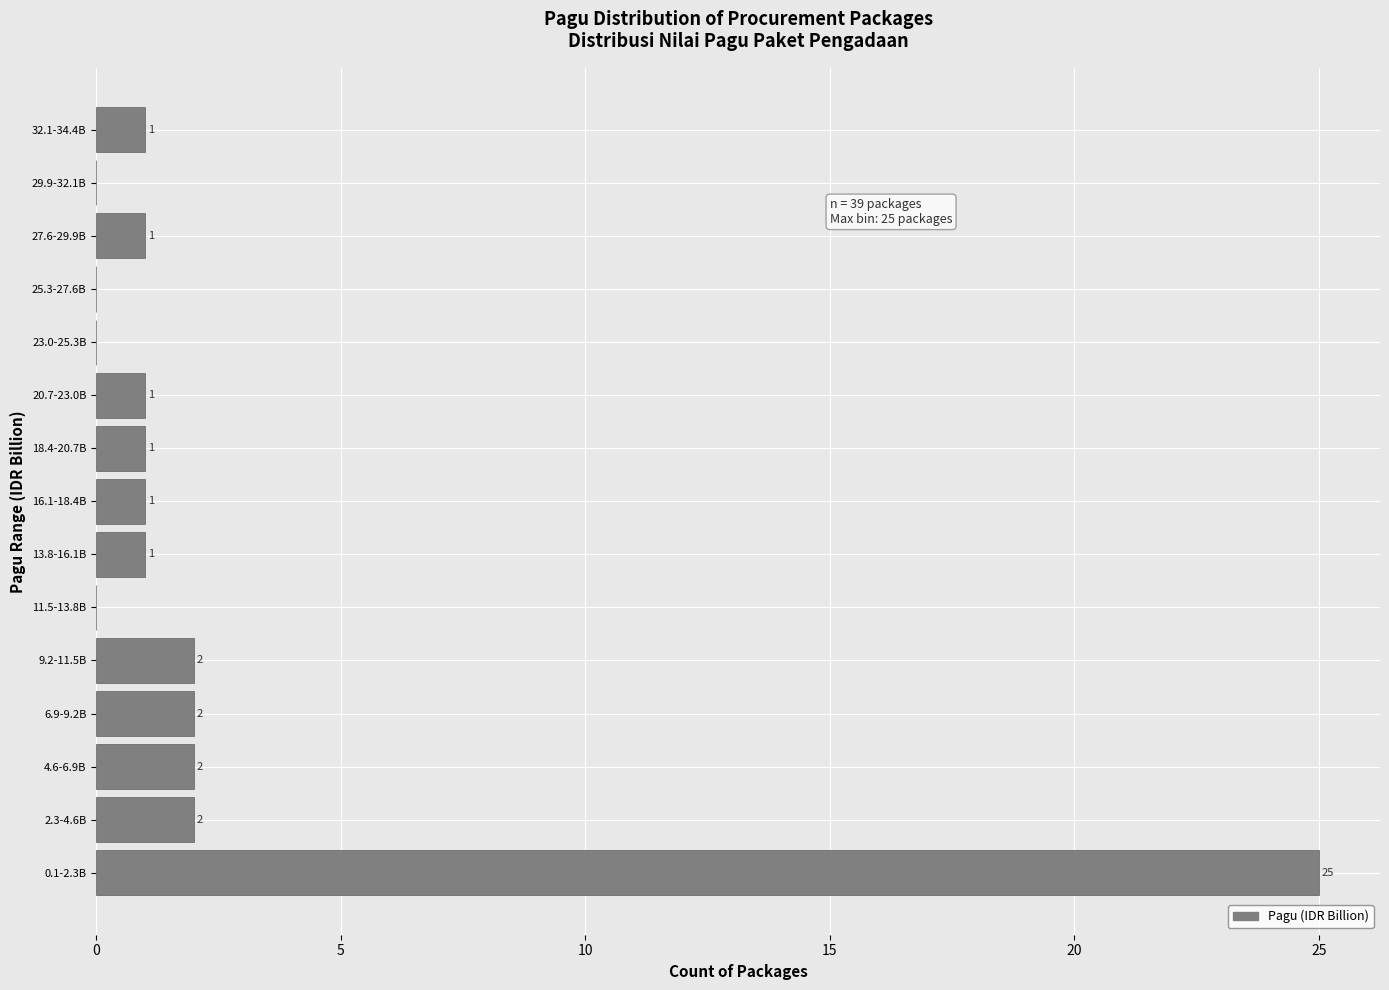

Reading top to bottom, what are all the values shown in this chart?

32.1-34.4B=1	29.9-32.1B=0	27.6-29.9B=1	25.3-27.6B=0	23.0-25.3B=0	20.7-23.0B=1	18.4-20.7B=1	16.1-18.4B=1	13.8-16.1B=1	11.5-13.8B=0	9.2-11.5B=2	6.9-9.2B=2	4.6-6.9B=2	2.3-4.6B=2	0.1-2.3B=25